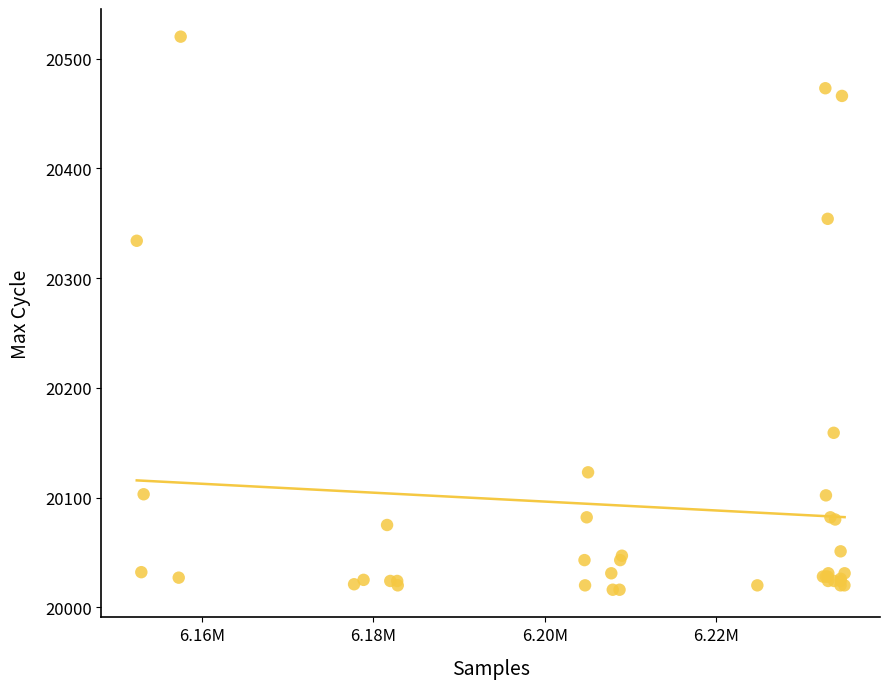

What Y value in the scatter plot is closest to 20268?

20334